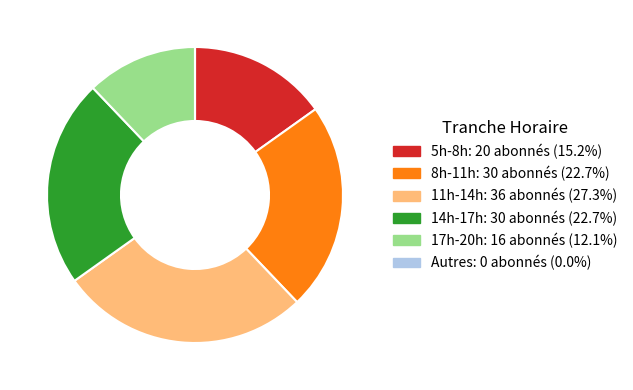

Is there a majority slice in this chart?

No